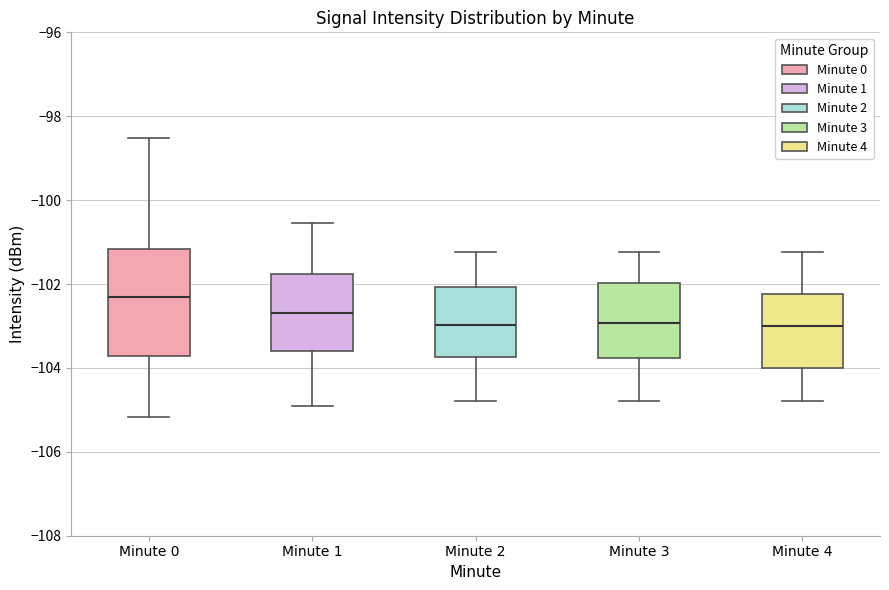

Comparing the boxes themselves (not the whiskers), which one is the tallest?

Minute 0